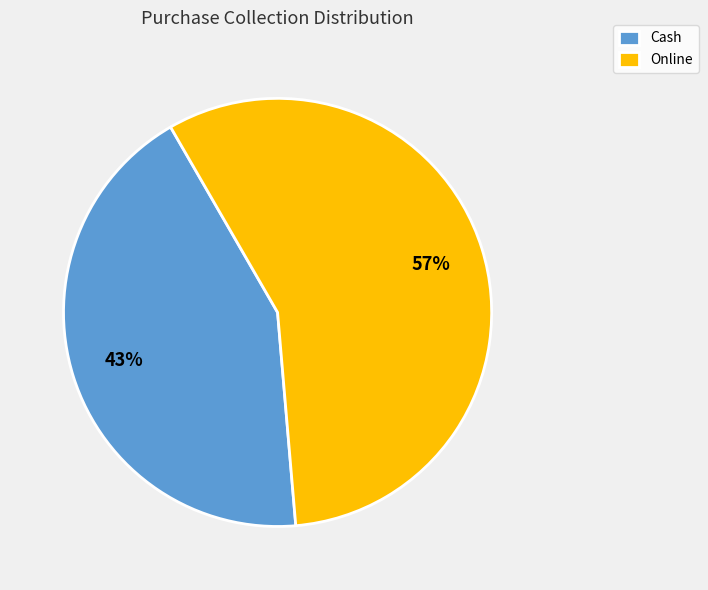

To the nearest percent, what percentage of the pie is Online?

57%